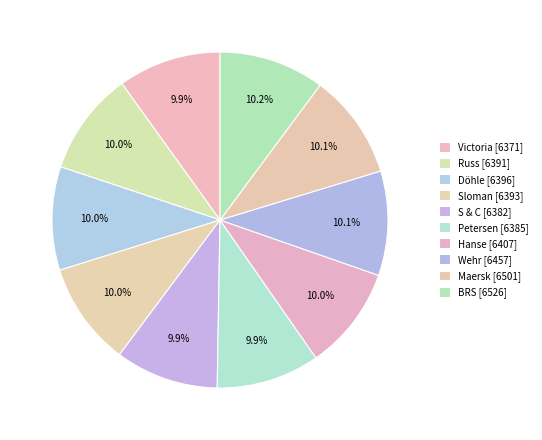

Between Victoria and Sloman, which is larger?

Sloman